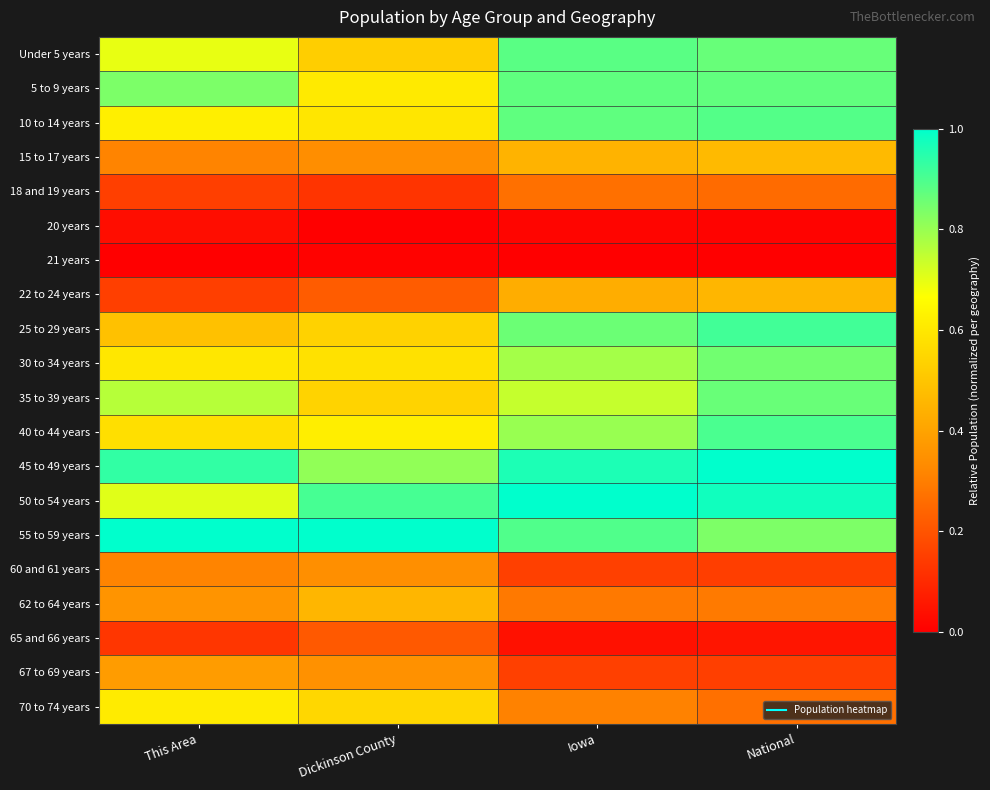

Reading right to left, list all the values displayed in this chart.

Under 5 years: National=0.9	Iowa=0.9	Dickinson County=0.5	This Area=0.7
5 to 9 years: National=0.9	Iowa=0.9	Dickinson County=0.6	This Area=0.8
10 to 14 years: National=0.9	Iowa=0.9	Dickinson County=0.6	This Area=0.6
15 to 17 years: National=0.5	Iowa=0.4	Dickinson County=0.3	This Area=0.3
18 and 19 years: National=0.3	Iowa=0.3	Dickinson County=0.1	This Area=0.2
20 years: National=0.0	Iowa=0.0	Dickinson County=0.0	This Area=0.0
21 years: National=0.0	Iowa=0.0	Dickinson County=0.0	This Area=0.0
22 to 24 years: National=0.5	Iowa=0.4	Dickinson County=0.2	This Area=0.2
25 to 29 years: National=0.9	Iowa=0.9	Dickinson County=0.5	This Area=0.5
30 to 34 years: National=0.9	Iowa=0.8	Dickinson County=0.6	This Area=0.6
35 to 39 years: National=0.9	Iowa=0.7	Dickinson County=0.5	This Area=0.8
40 to 44 years: National=0.9	Iowa=0.8	Dickinson County=0.6	This Area=0.6
45 to 49 years: National=1.0	Iowa=1.0	Dickinson County=0.8	This Area=0.9
50 to 54 years: National=1.0	Iowa=1.0	Dickinson County=0.9	This Area=0.7
55 to 59 years: National=0.8	Iowa=0.9	Dickinson County=1.0	This Area=1.0
60 and 61 years: National=0.2	Iowa=0.2	Dickinson County=0.3	This Area=0.3
62 to 64 years: National=0.3	Iowa=0.3	Dickinson County=0.5	This Area=0.4
65 and 66 years: National=0.1	Iowa=0.0	Dickinson County=0.2	This Area=0.1
67 to 69 years: National=0.2	Iowa=0.2	Dickinson County=0.3	This Area=0.4
70 to 74 years: National=0.3	Iowa=0.3	Dickinson County=0.6	This Area=0.6